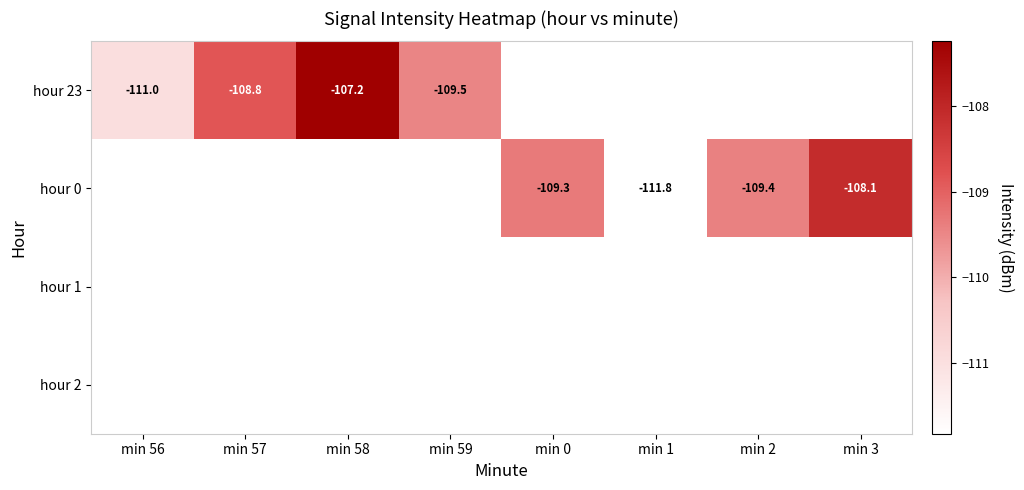

At which label does hour 0 reach its minimum?

min 56